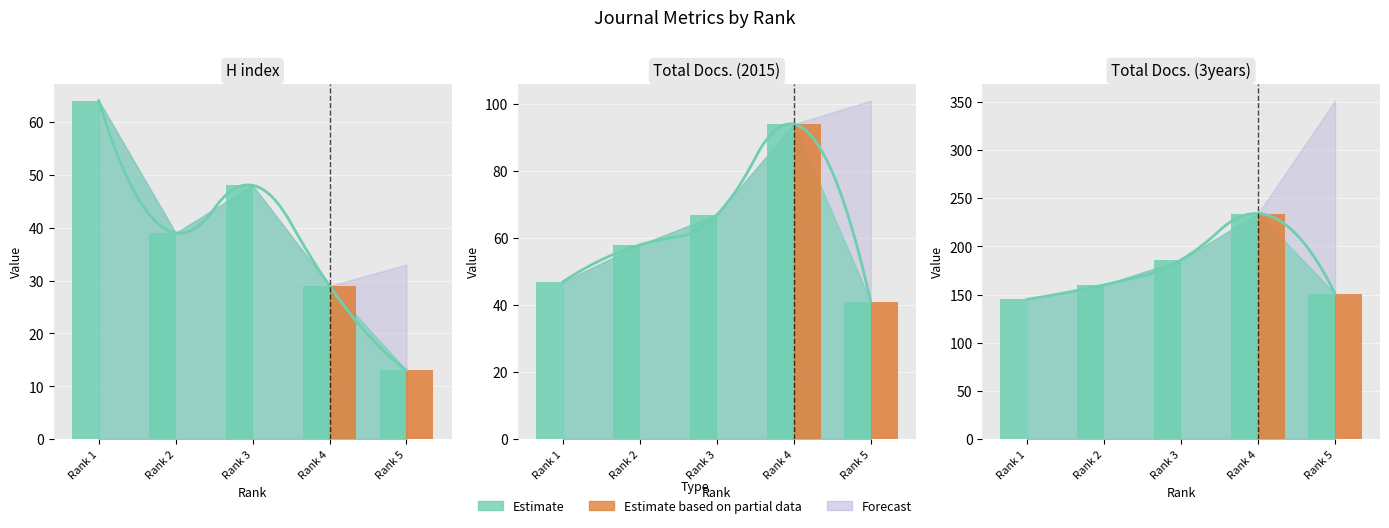

What is the value of the 5th bar from the left?

151